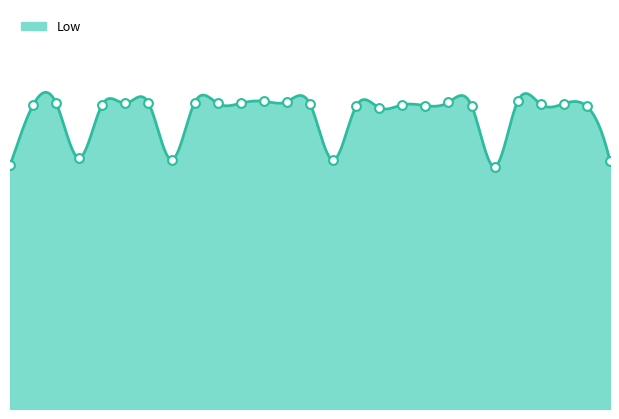

Approximately how many times larger is the value at 11 compared to 30?

1.0